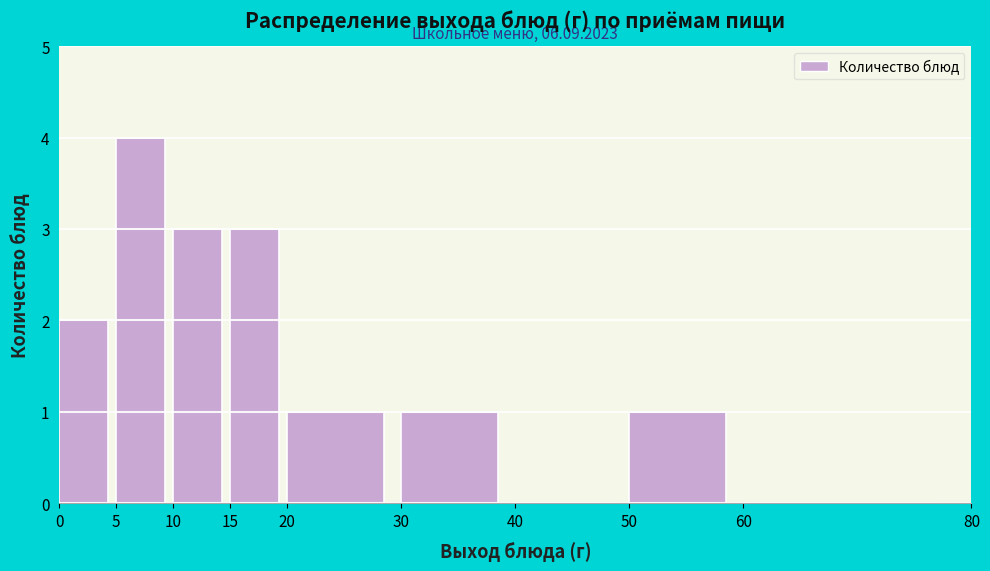

Over which range of the x-axis is the bar tallest?

5 to 10